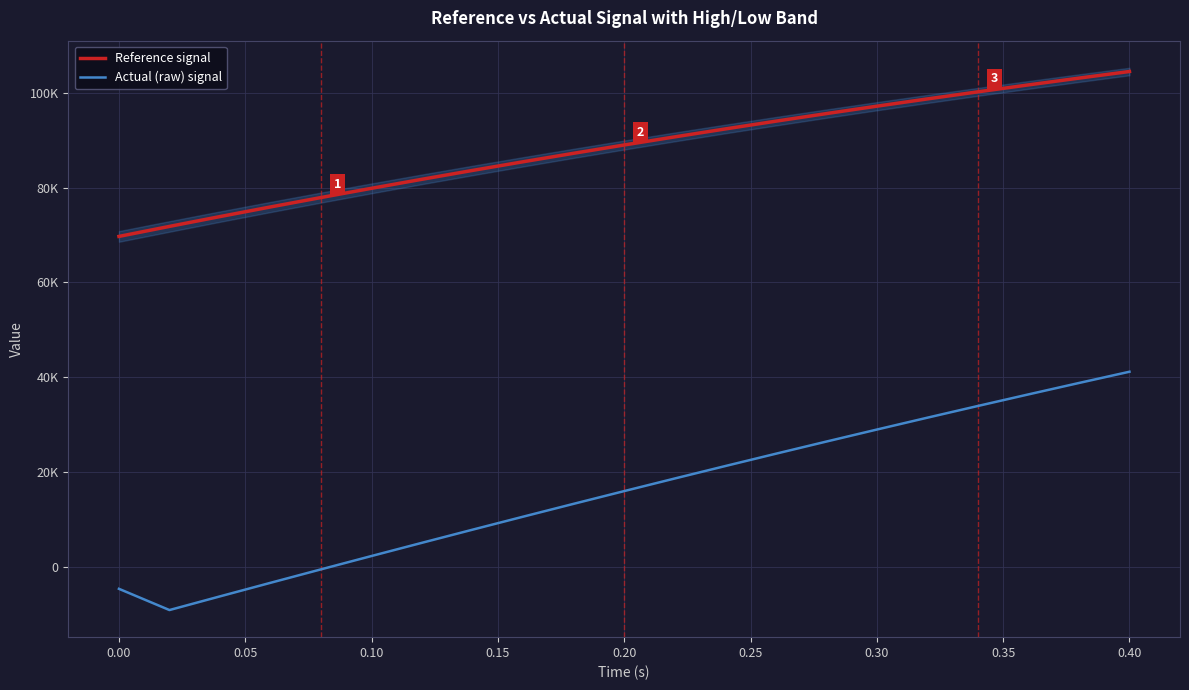

True or false: Reference signal and Actual (raw) signal intersect in this chart.

False